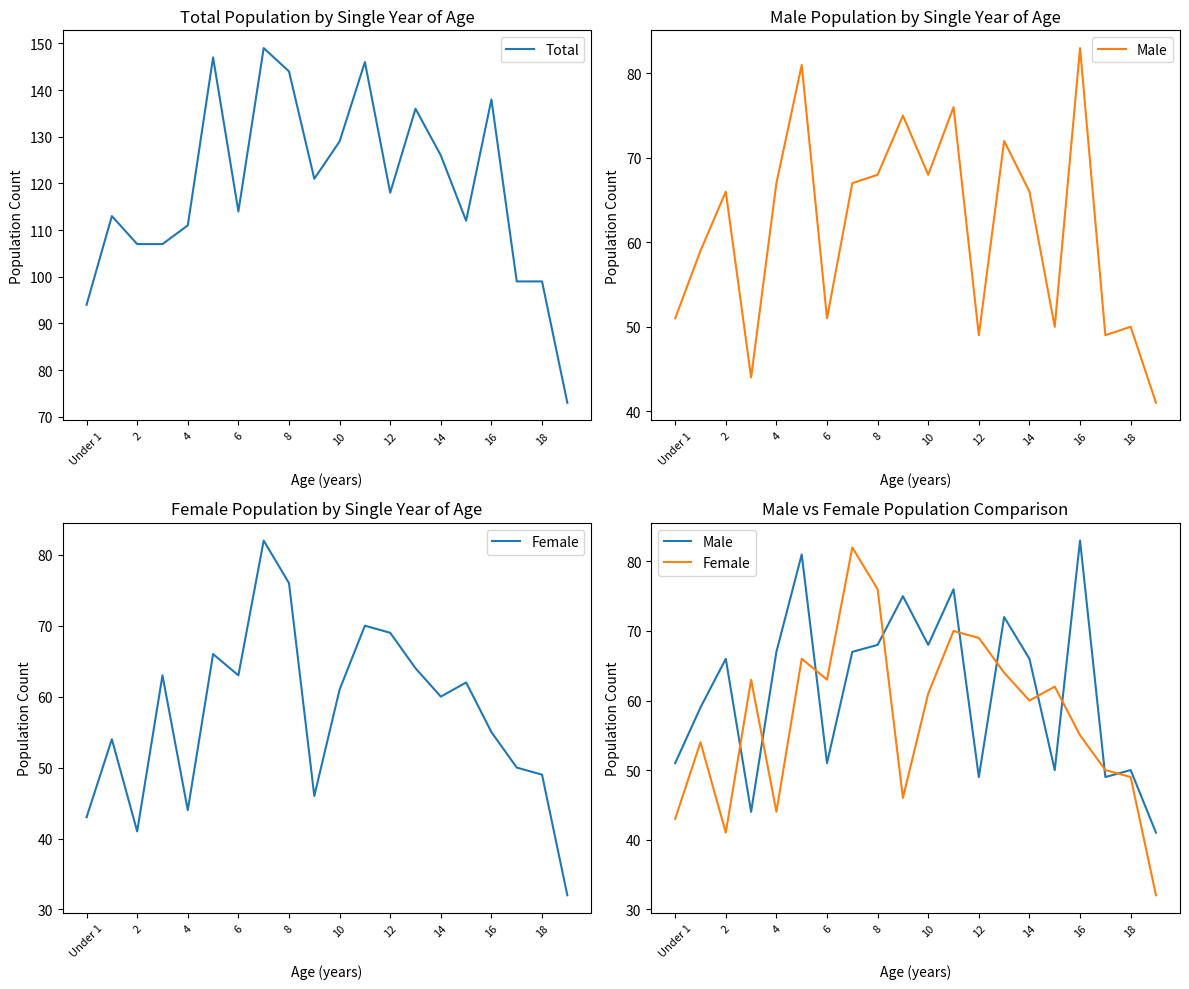

What is the label of the 3rd point from the right?

17